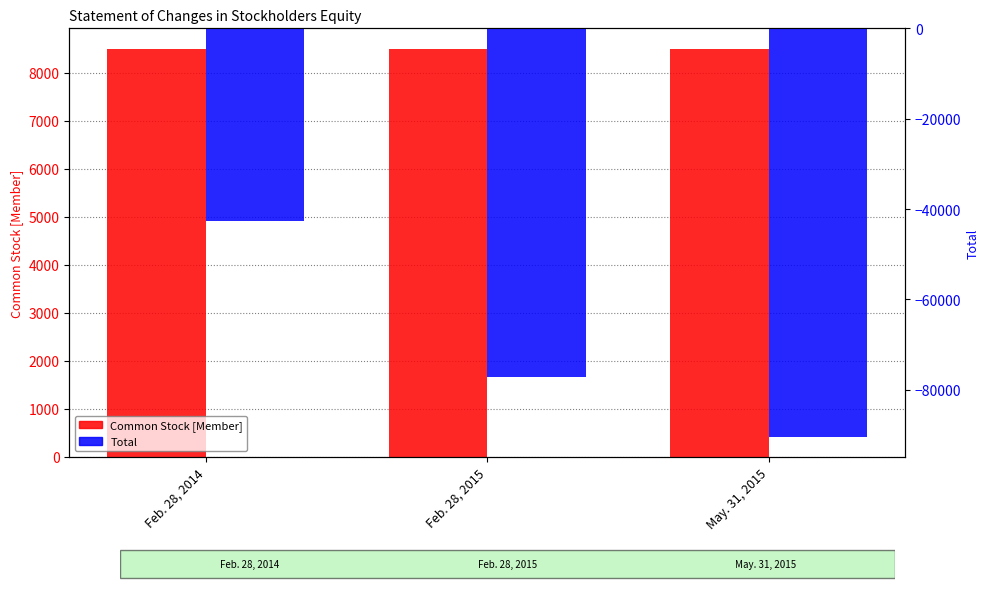

Reading left to right, list all the values displayed in this chart.

Common Stock [Member]: Feb. 28, 2014=8500	Feb. 28, 2015=8500	May. 31, 2015=8500
Total: Feb. 28, 2014=-42625	Feb. 28, 2015=-77113	May. 31, 2015=-90343